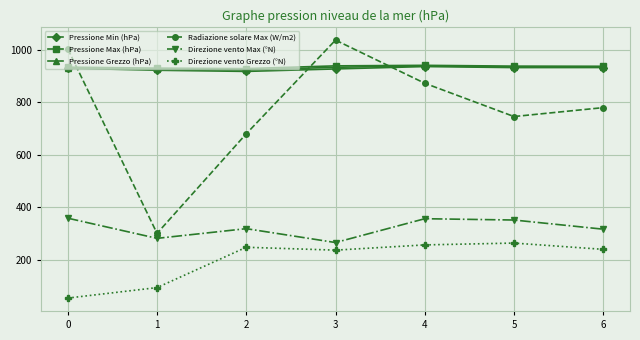

True or false: Direzione vento Max (°N) has a value of 356.0 at 4.

True